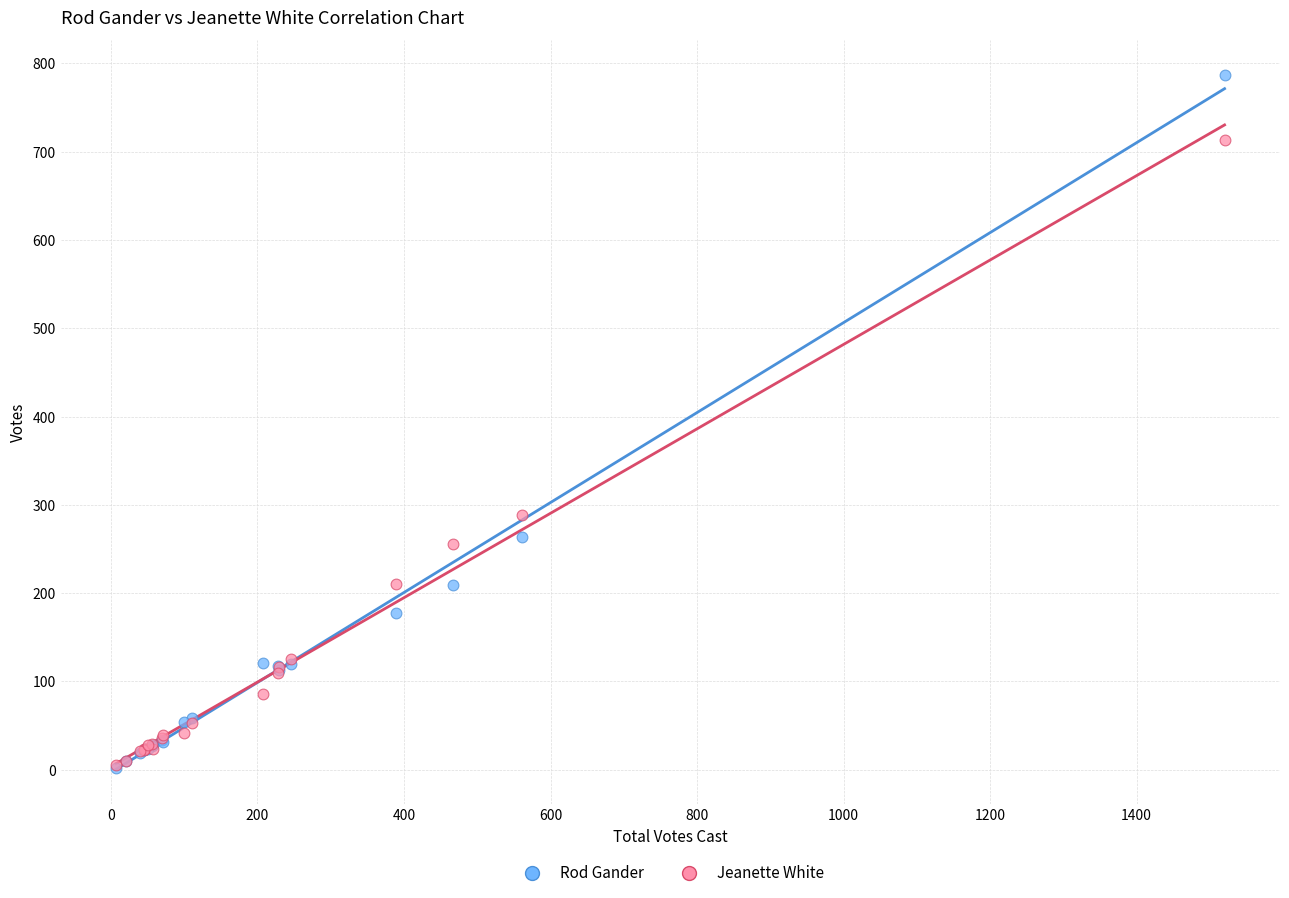

Which series has the largest Y range (max minus min)?

Rod Gander